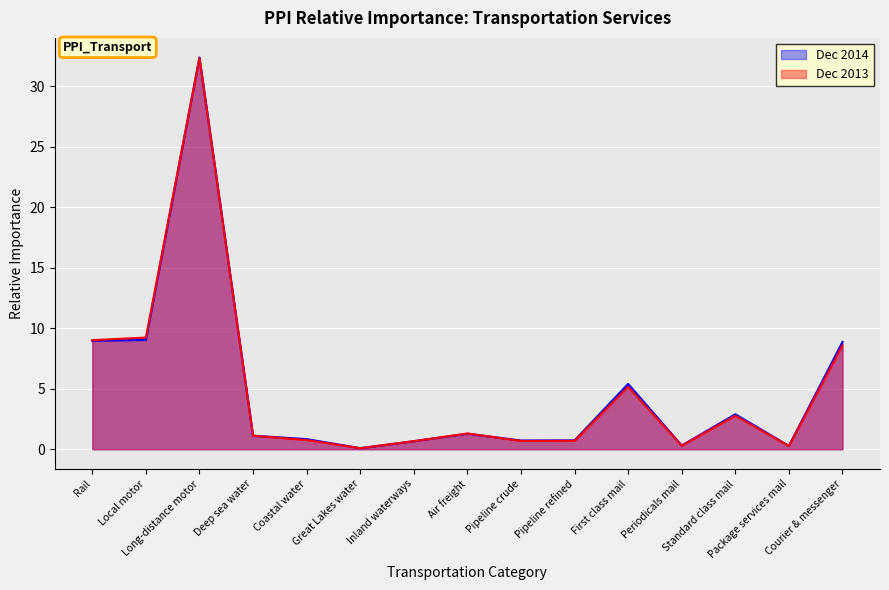

After their last crossing, which series has the higher values: Dec 2014 or Dec 2013?

Dec 2014